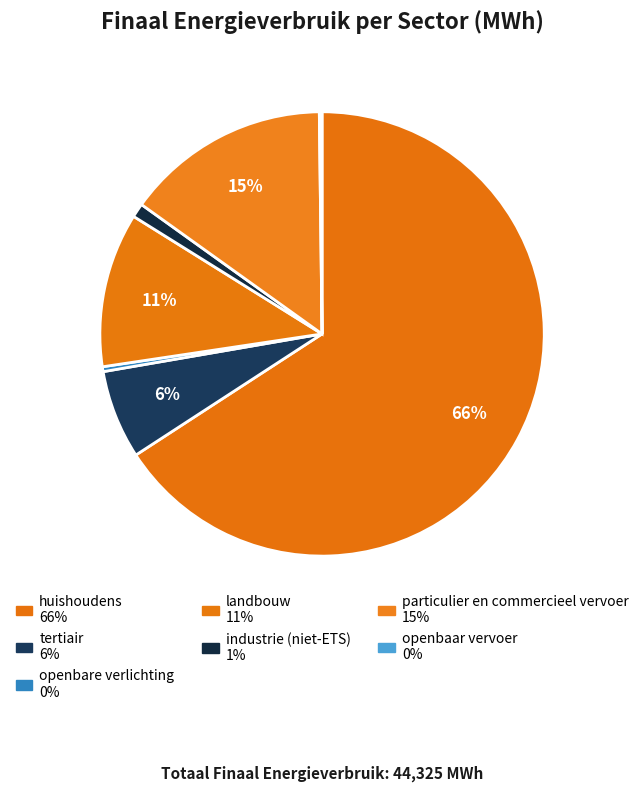

What percentage do industrie (niet-ETS) and openbaar vervoer together represent?

1.2%